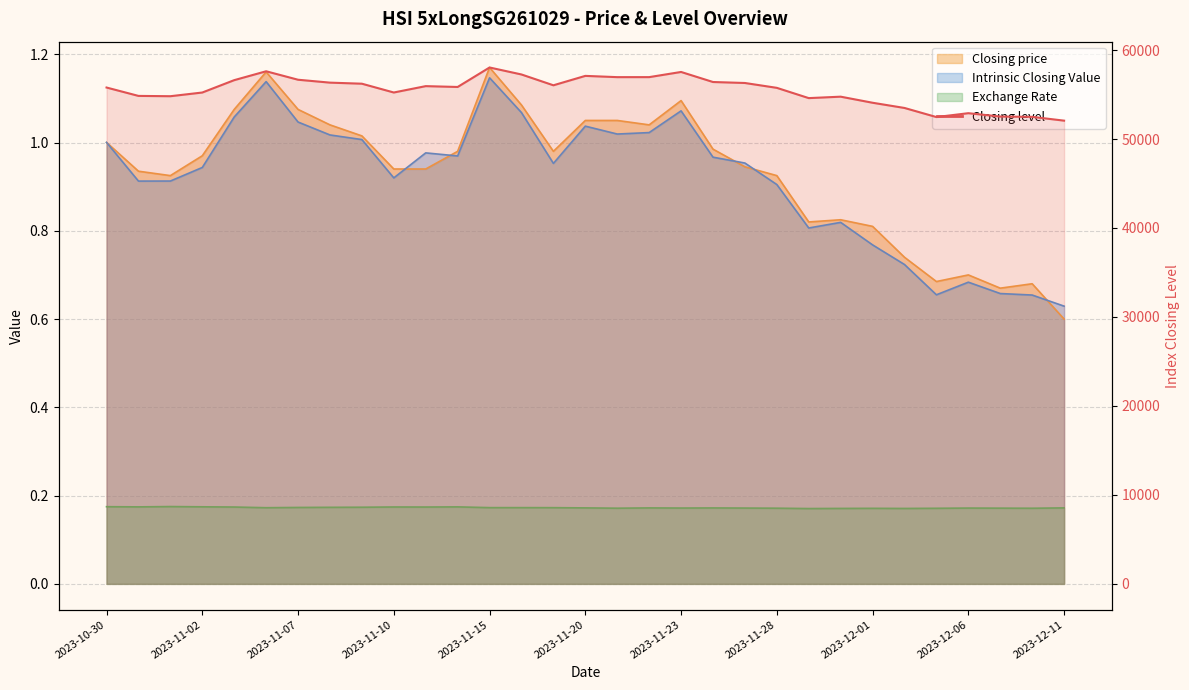

What is the spread (max minus min) of values at 2023-11-16?

57254.5